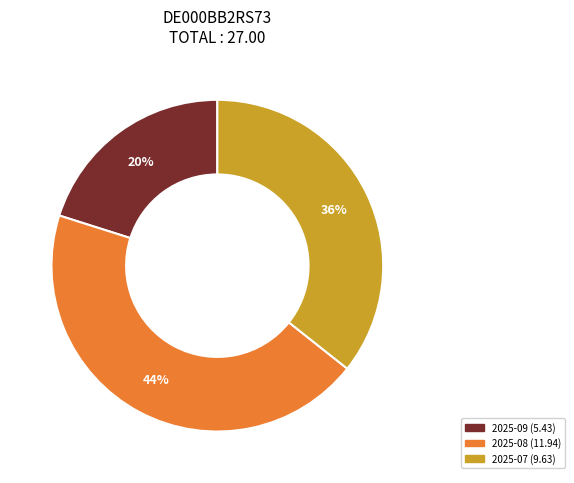

To the nearest percent, what is the difference between the largest and smallest slice percentages?

24%